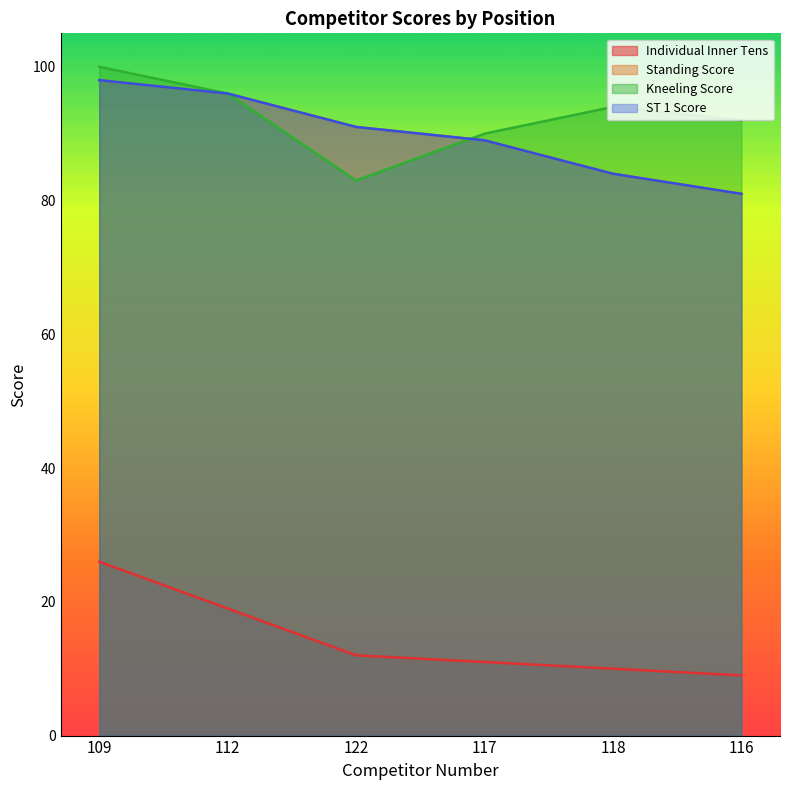

How many data points in Kneeling Score are above 94?

2